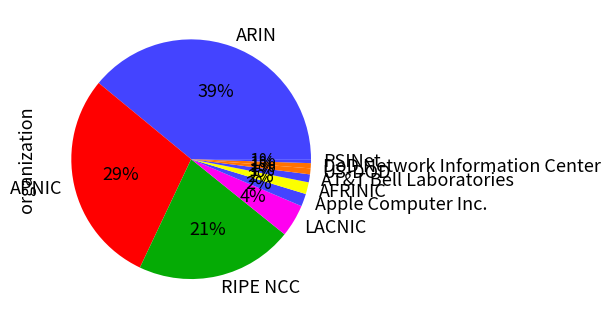

Between PSINet and AFRINIC, which is larger?

AFRINIC